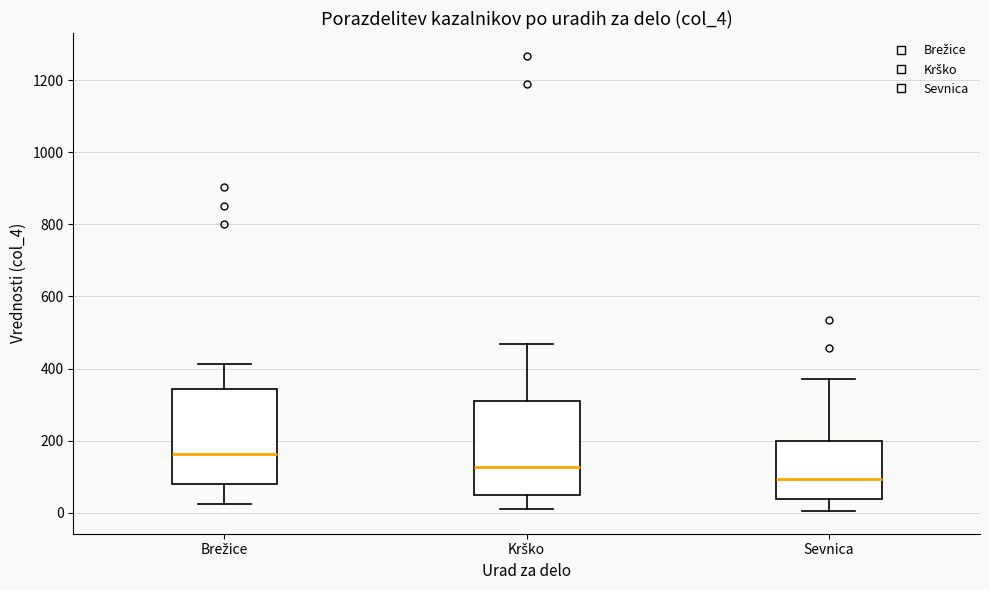

Reading left to right, transcribe this box plot: for each box, give where its median line is, the range the box spans, and where its two whiskers end, as read against the y-axis. The values are not printed on the chart, so give them approximately, as read against the axis.

Brežice: median 160, box 80 to 340, whiskers 20 to 420
Krško: median 120, box 60 to 300, whiskers 20 to 460
Sevnica: median 100, box 40 to 200, whiskers 0 to 380